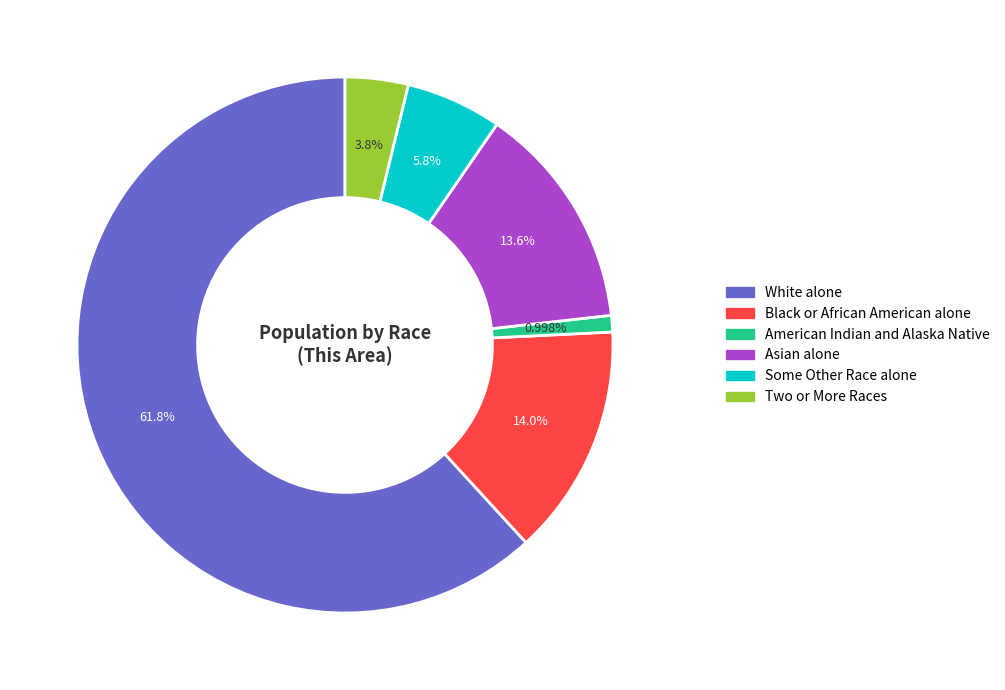

Does any single category account for the majority?

Yes